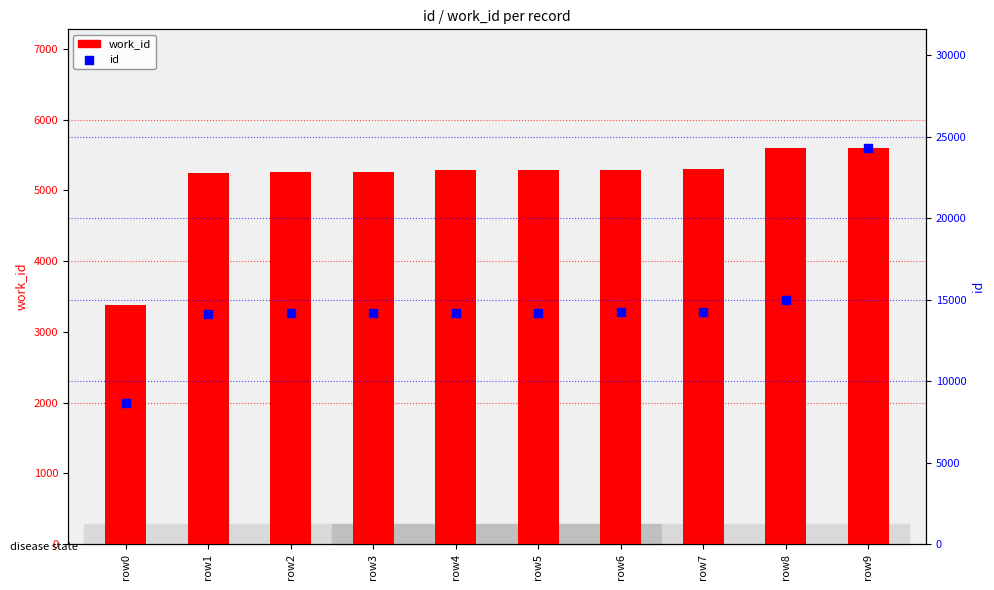

Which series reaches the minimum Y coordinate?

work_id